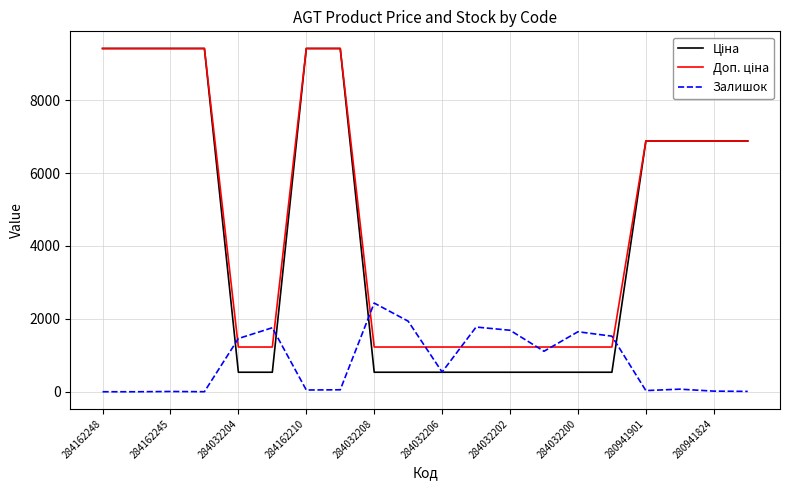

What is the maximum value shown in the chart?

9416.9